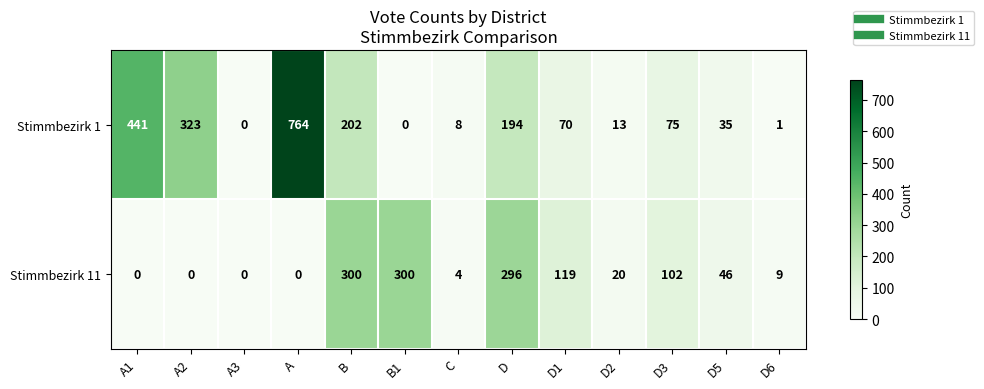

Reading left to right, what are all the values shown in this chart?

Stimmbezirk 1: 441	323	0	764	202	0	8	194	70	13	75	35	1
Stimmbezirk 11: 0	0	0	0	300	300	4	296	119	20	102	46	9